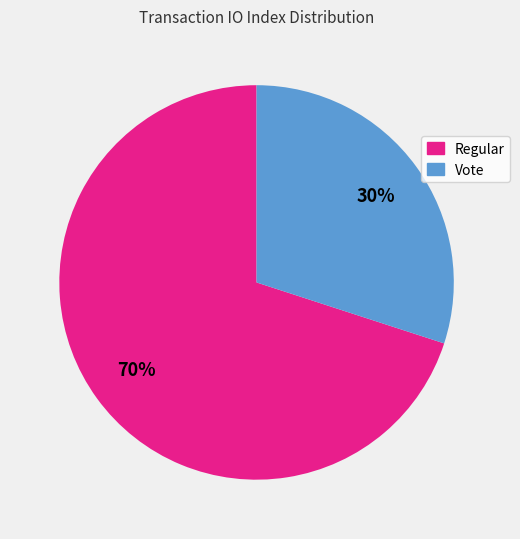

To the nearest percent, what is the average slice percentage?

50%